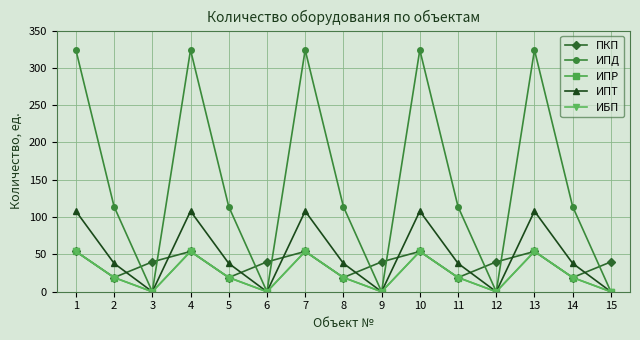

What is the difference between the second highest and second lowest values in the ИПР series?

54